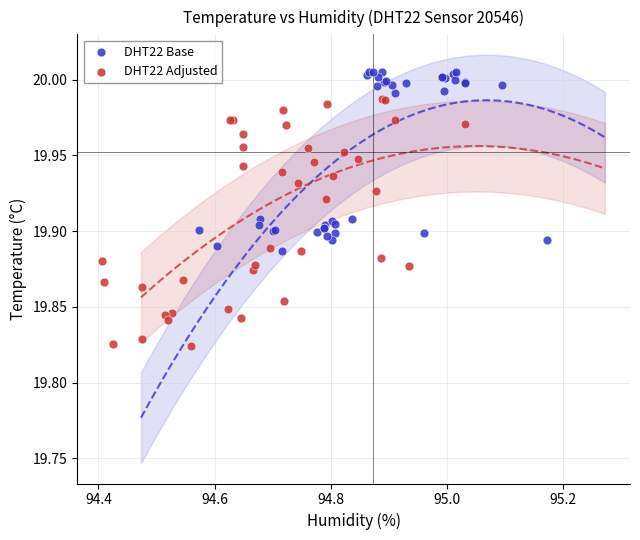

Which series has the largest Y range (max minus min)?

DHT22 Adjusted